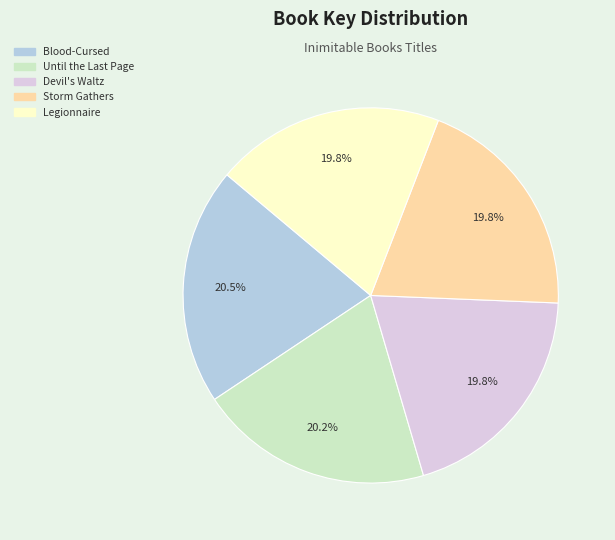

Is Storm Gathers the majority of the pie?

No